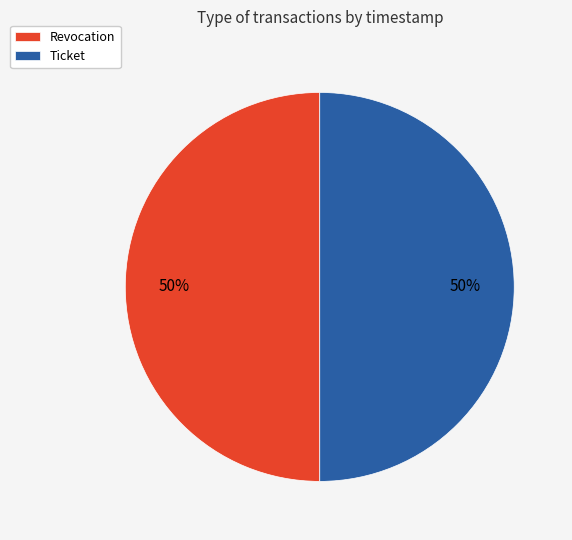

Combined, do Revocation and Ticket account for over 50%?

Yes